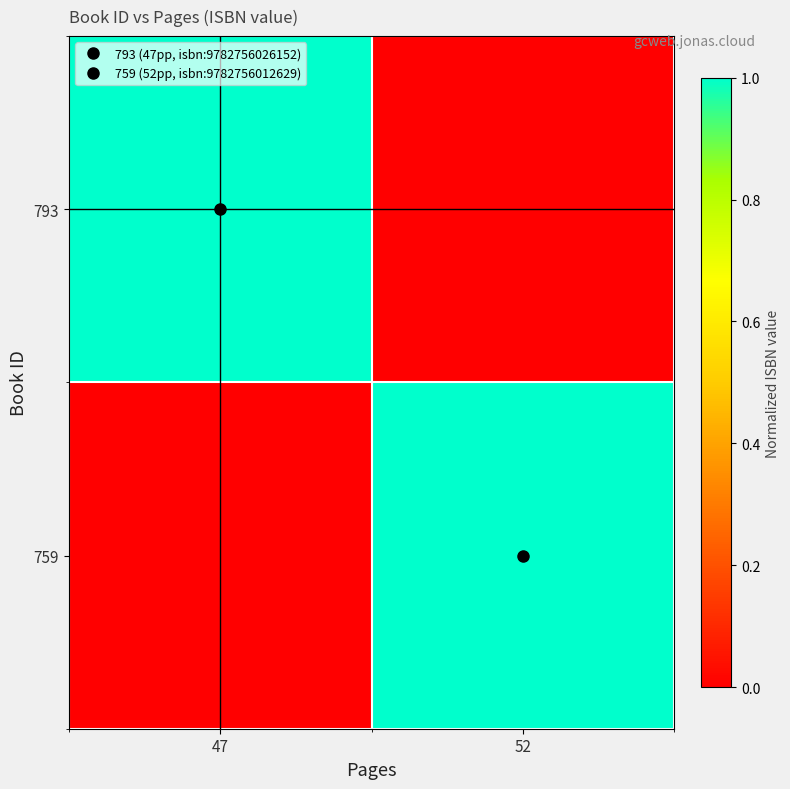

Rank the series by their average value, from lowest to highest.

759, 793